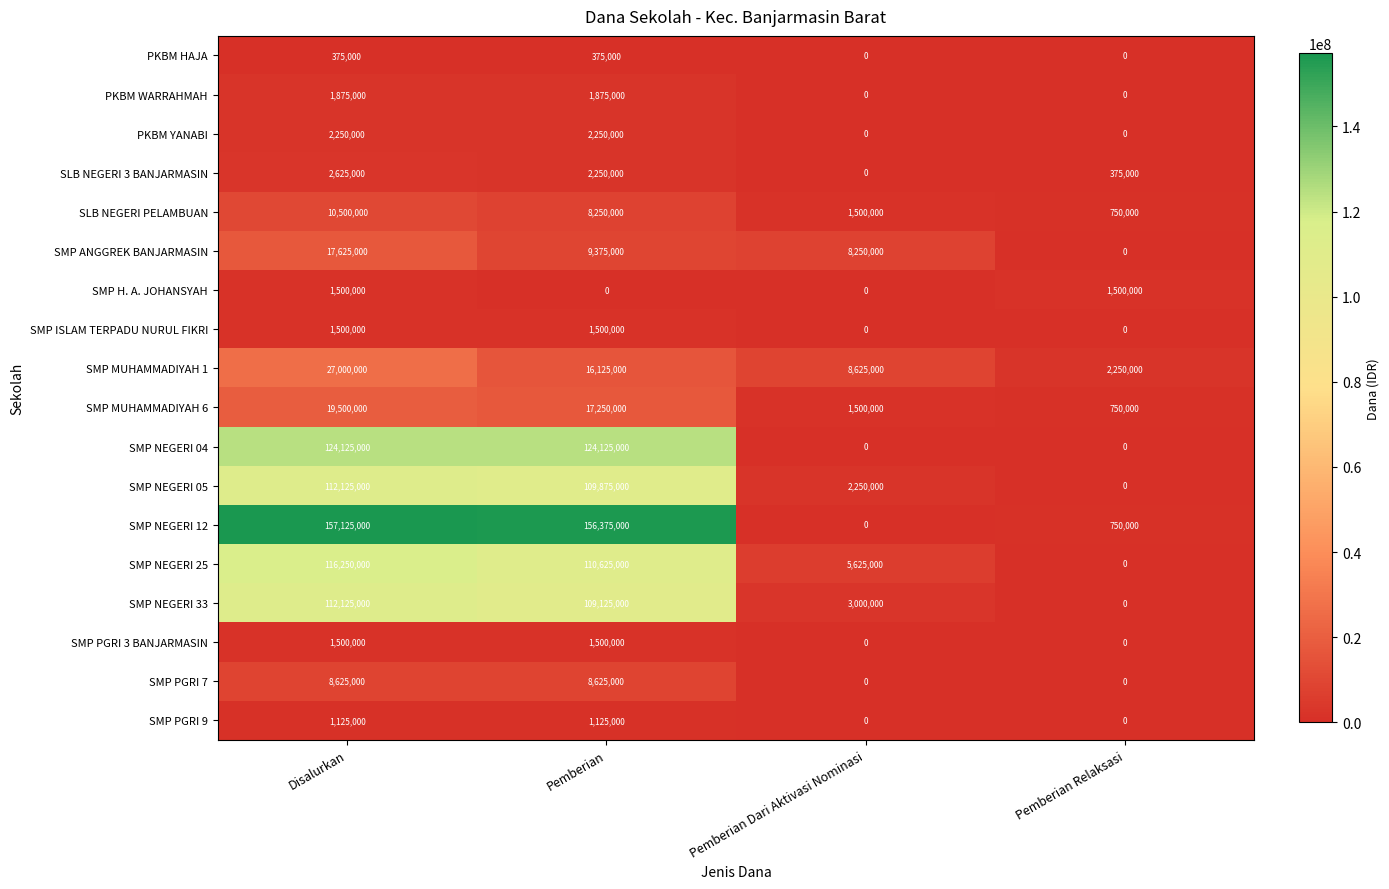

Count the number of categories in the chart.

4